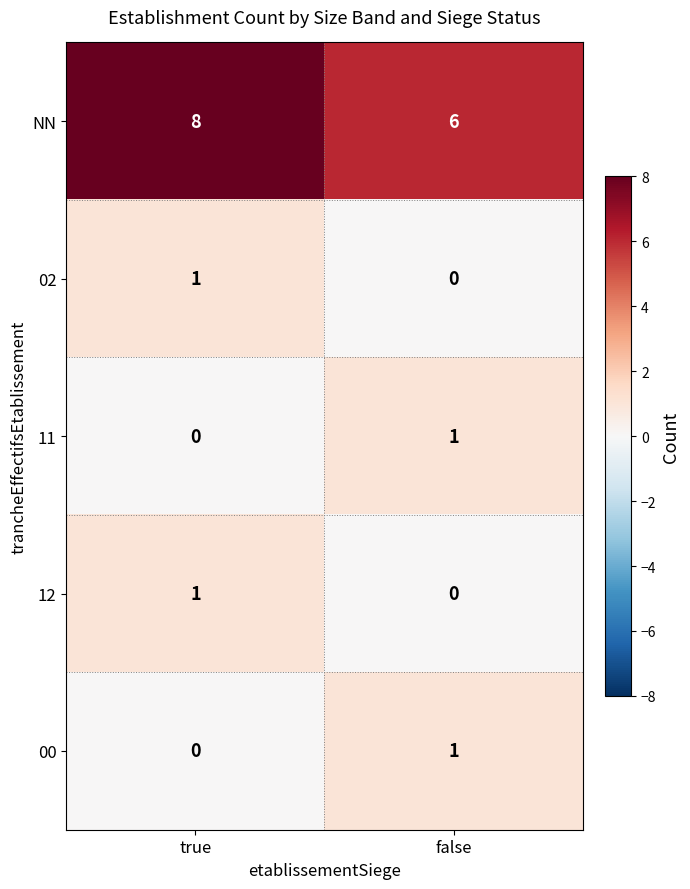

Which label corresponds to the largest value in the chart?

true